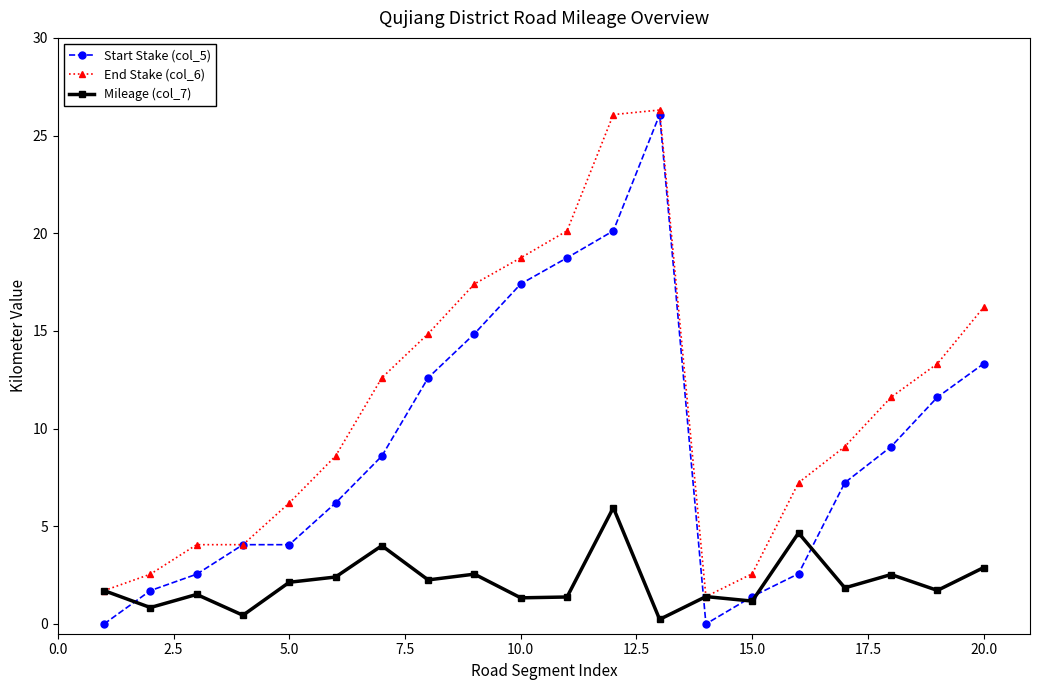

What is the sum of all End Stake (col_6) values?

224.7